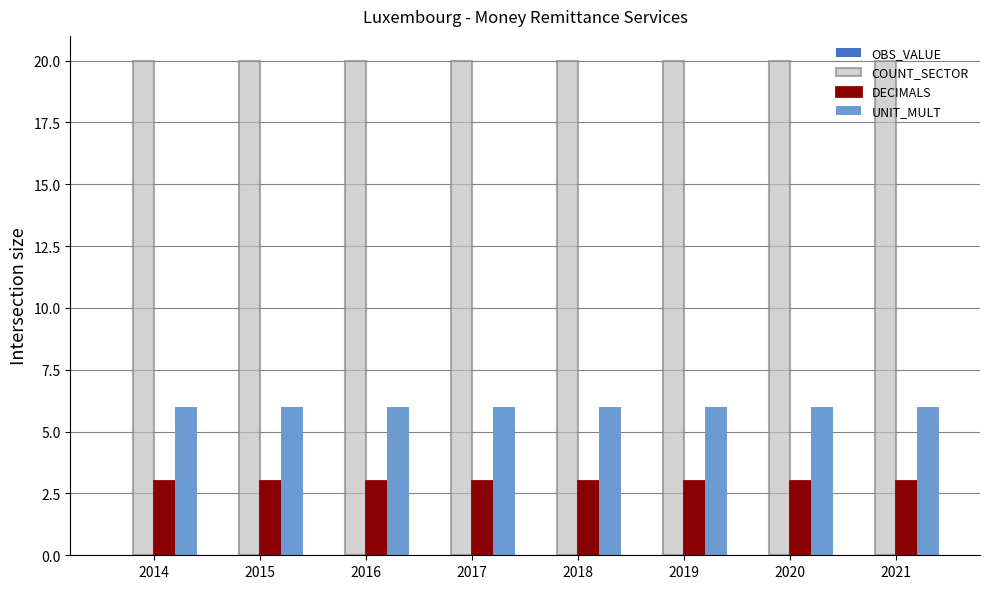

The DECIMALS series shows 5.3 at 2019. True or false?

False